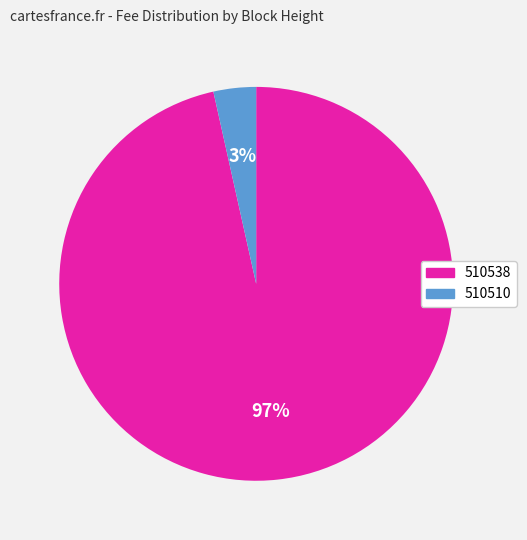

To the nearest percent, what percentage of the pie is 510538?

97%